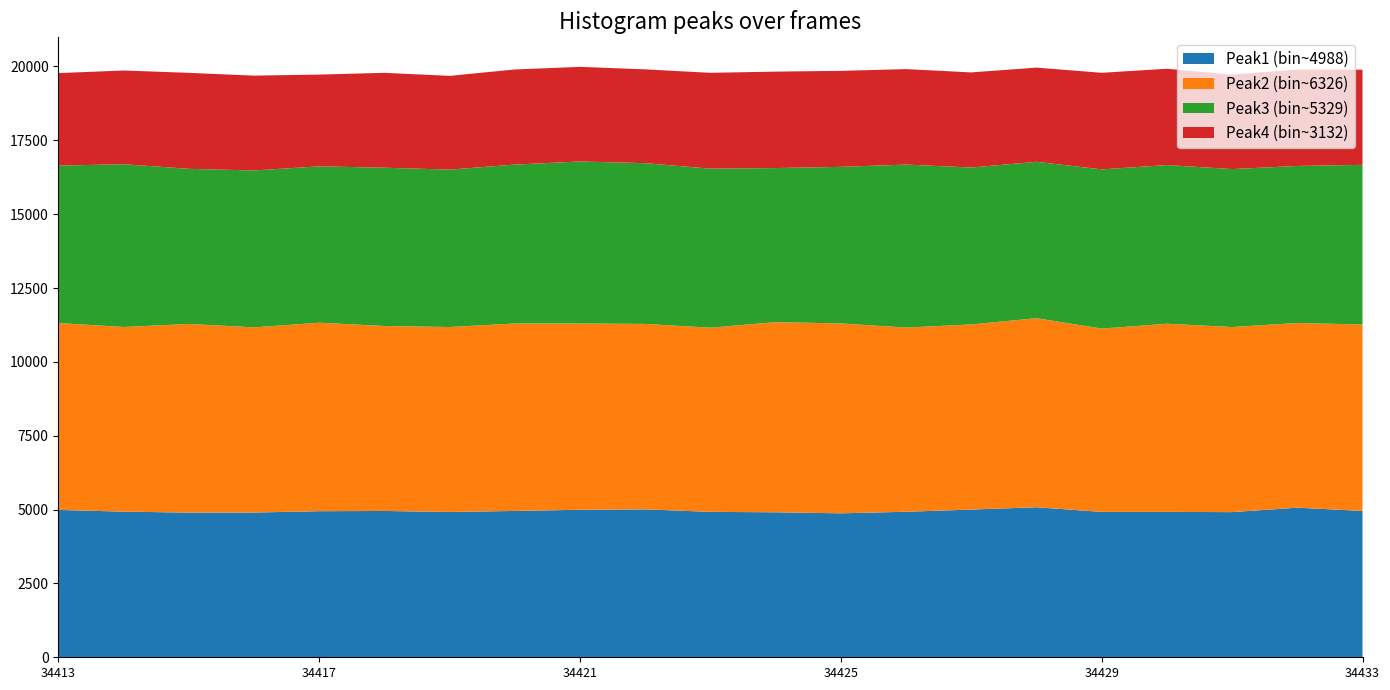

Reading right to left, extract all data points from this chart.

Peak1 (bin~4988): 34433=4954	34432=5064	34431=4914	34430=4921	34429=4921	34428=5079	34427=5000	34426=4926	34425=4873	34424=4908	34423=4922	34422=5007	34421=4993	34420=4954	34419=4918	34418=4953	34417=4945	34416=4900	34415=4897	34414=4930	34413=4988
Peak2 (bin~6326): 34433=6310	34432=6252	34431=6265	34430=6369	34429=6206	34428=6399	34427=6266	34426=6235	34425=6428	34424=6437	34423=6235	34422=6277	34421=6306	34420=6345	34419=6261	34418=6261	34417=6380	34416=6268	34415=6386	34414=6250	34413=6326
Peak3 (bin~5329): 34433=5405	34432=5315	34431=5347	34430=5372	34429=5388	34428=5294	34427=5313	34426=5517	34425=5300	34424=5215	34423=5383	34422=5442	34421=5484	34420=5379	34419=5328	34418=5358	34417=5293	34416=5311	34415=5251	34414=5510	34413=5329
Peak4 (bin~3132): 34433=3221	34432=3264	34431=3195	34430=3260	34429=3270	34428=3189	34427=3219	34426=3232	34425=3250	34424=3265	34423=3244	34422=3175	34421=3203	34420=3220	34419=3174	34418=3212	34417=3107	34416=3210	34415=3249	34414=3173	34413=3132